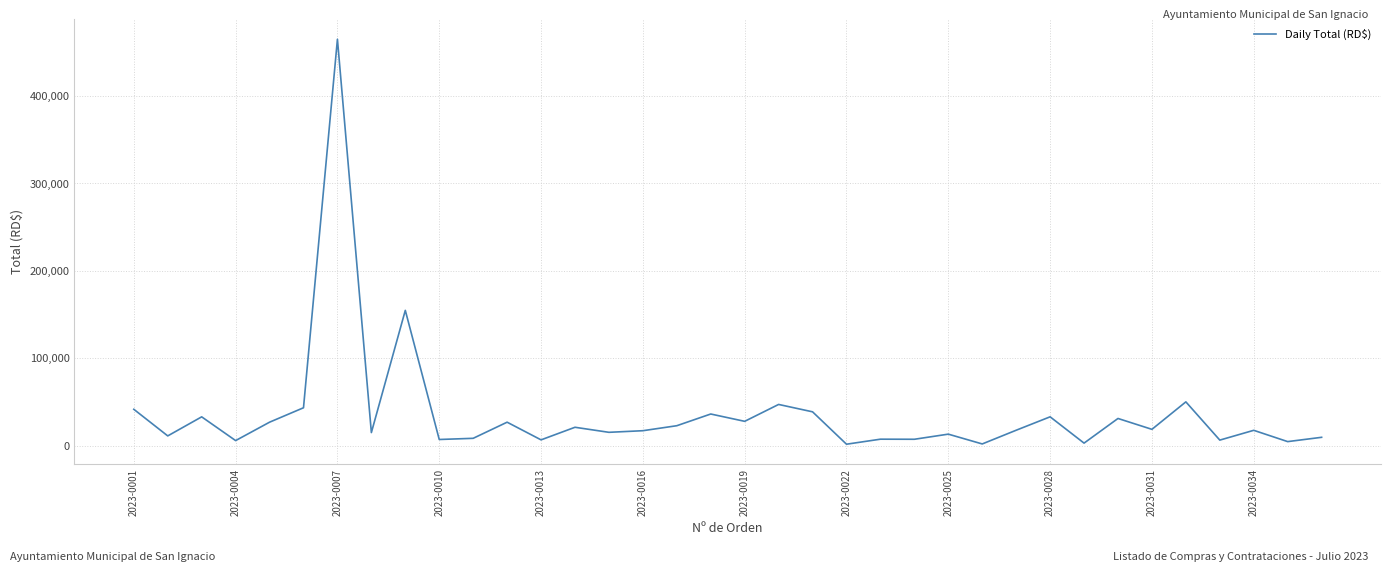

What is the difference between the maximum and minimum values?

463295.0